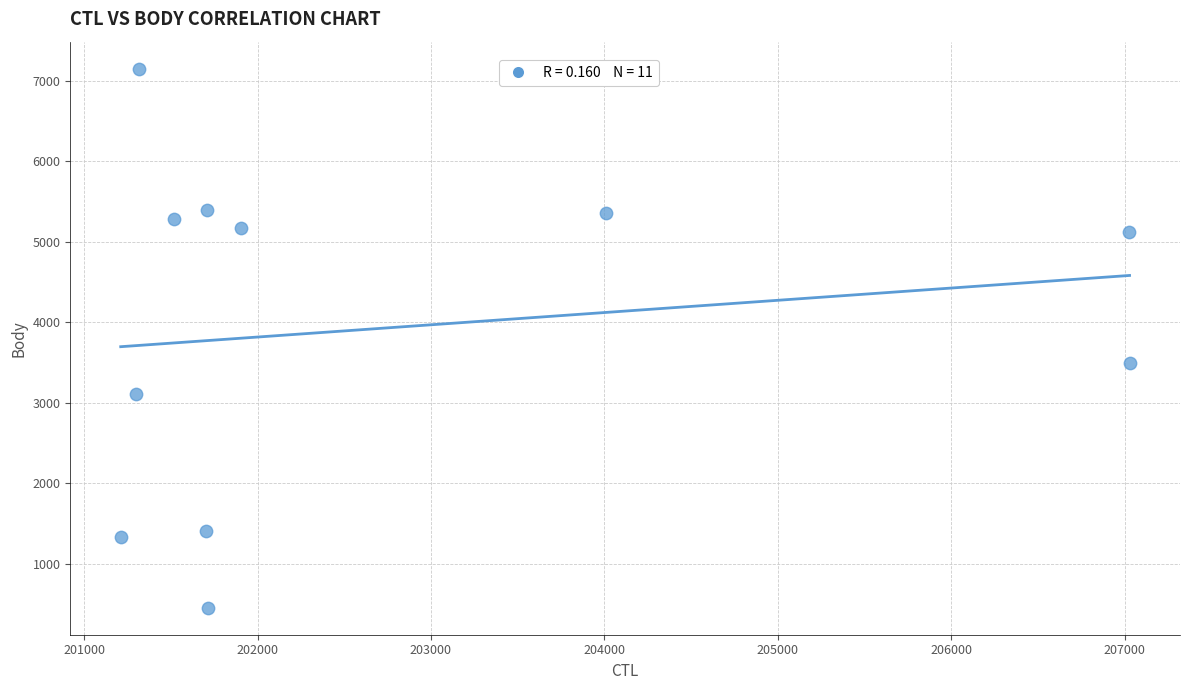

What is the range of Y values (max minus min)?

6697